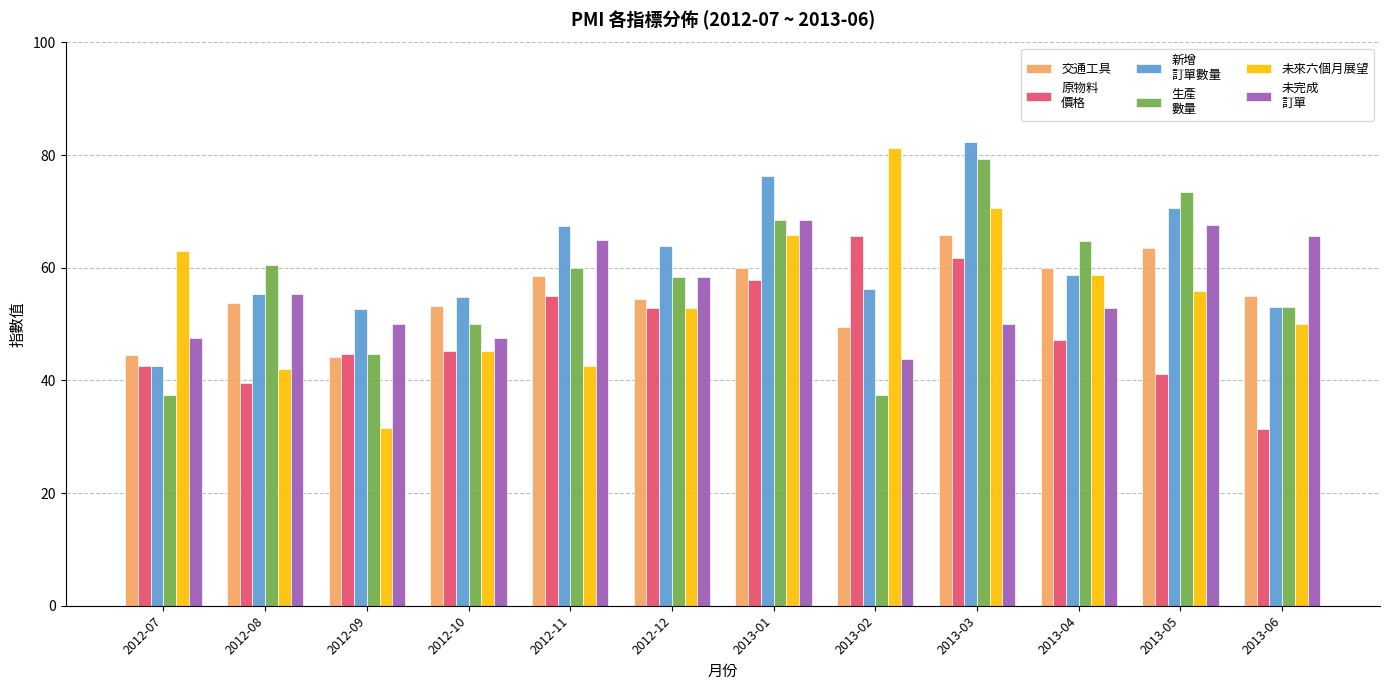

At which category is the sum across all series the highest?

2013-03